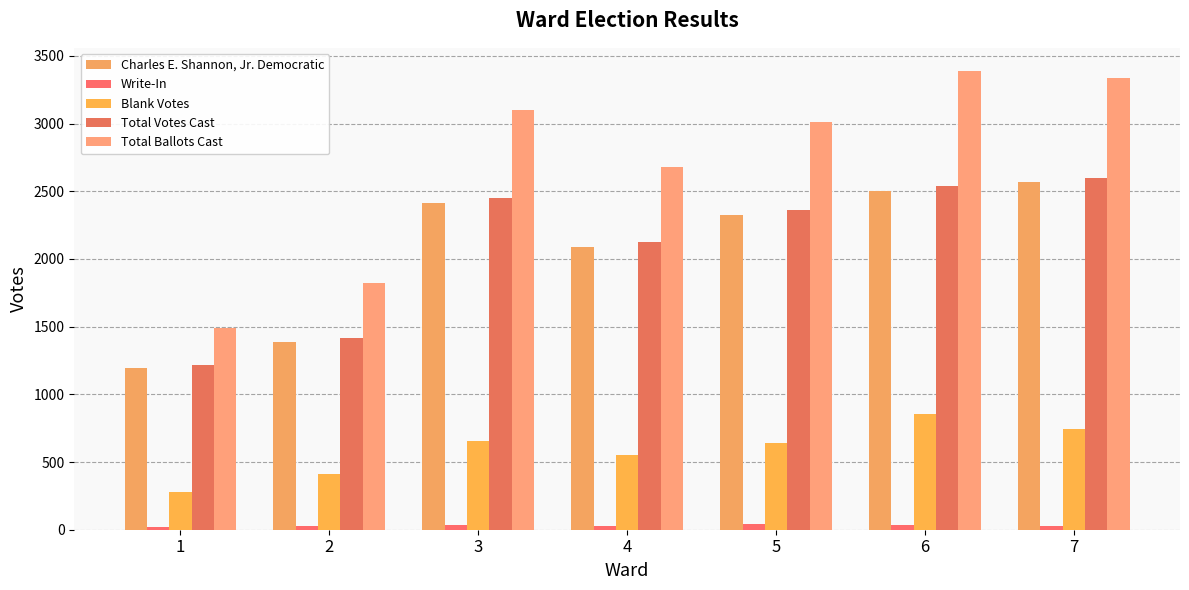

Is the value of Total Votes Cast at 4 greater than the value of Write-In at 4?

Yes